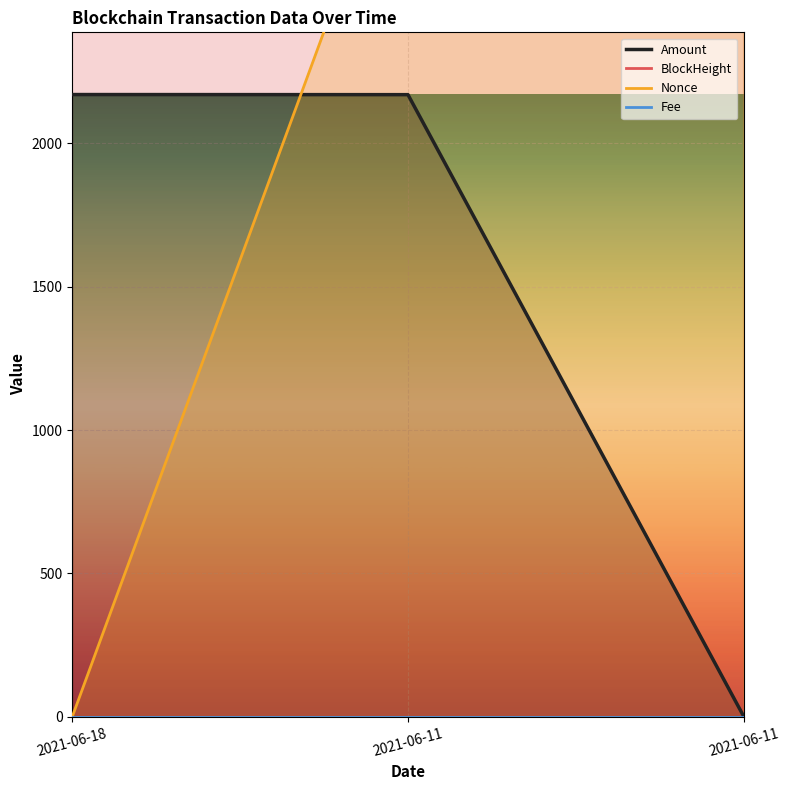

Is it true that Fee equals 0.0 at 2021-06-11?

False